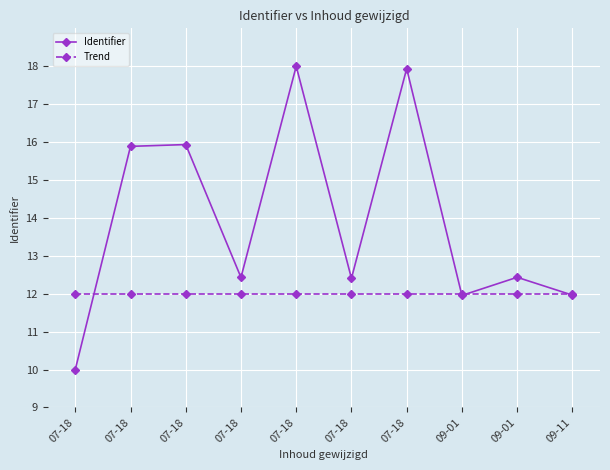

What are all the series names shown in the legend?

Identifier, Trend